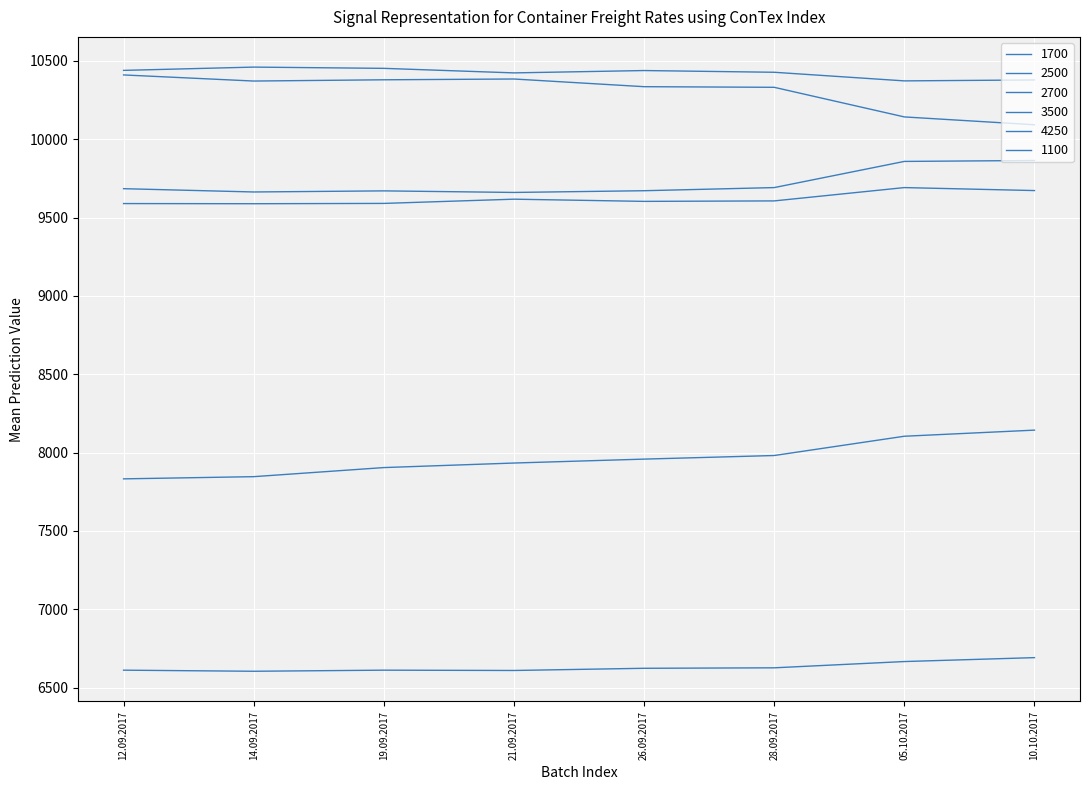

At which label does 3500 reach its minimum?

14.09.2017